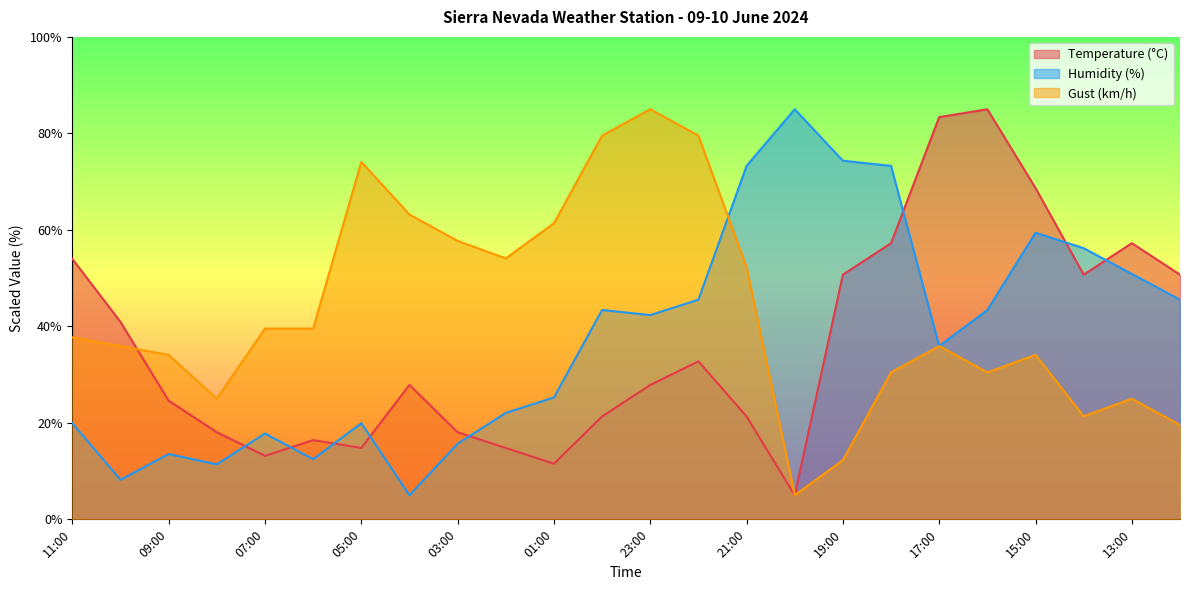

How many data points in Temperature (°C) are less than 27?

11